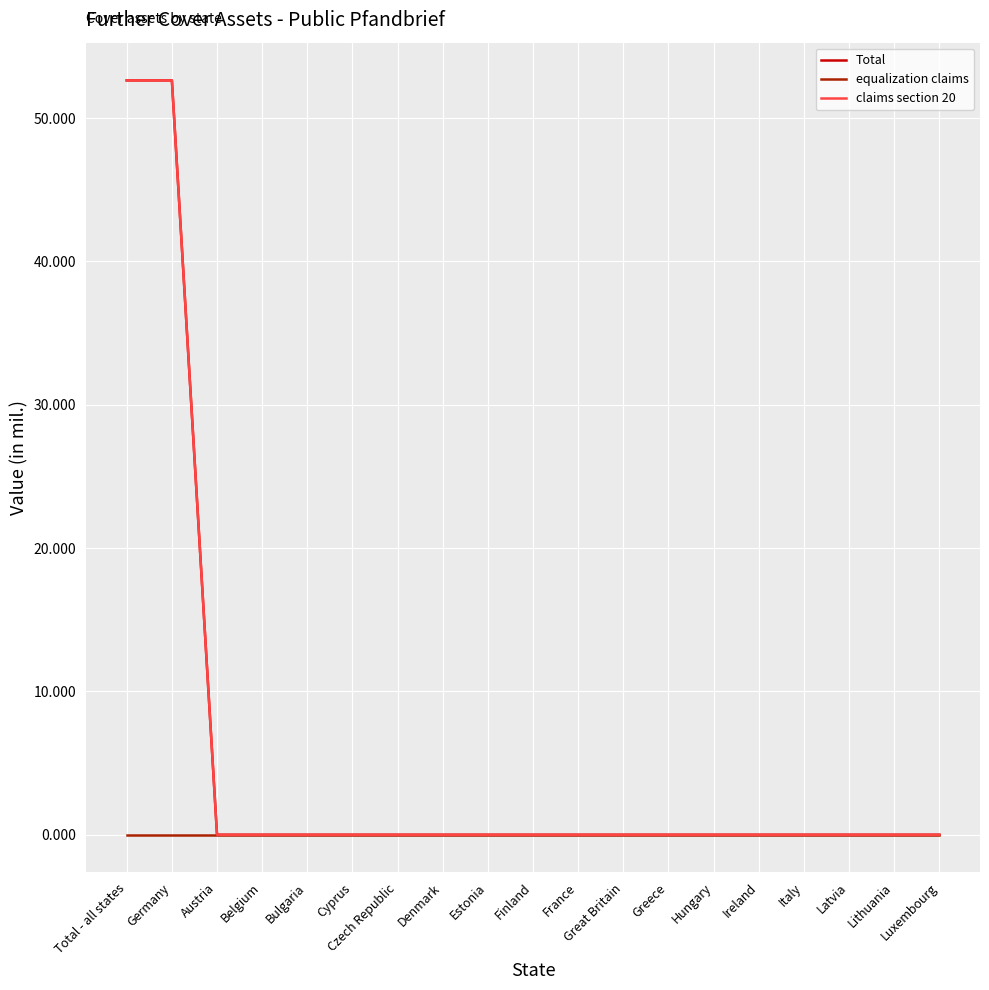

Does the chart have visible grid lines?

Yes